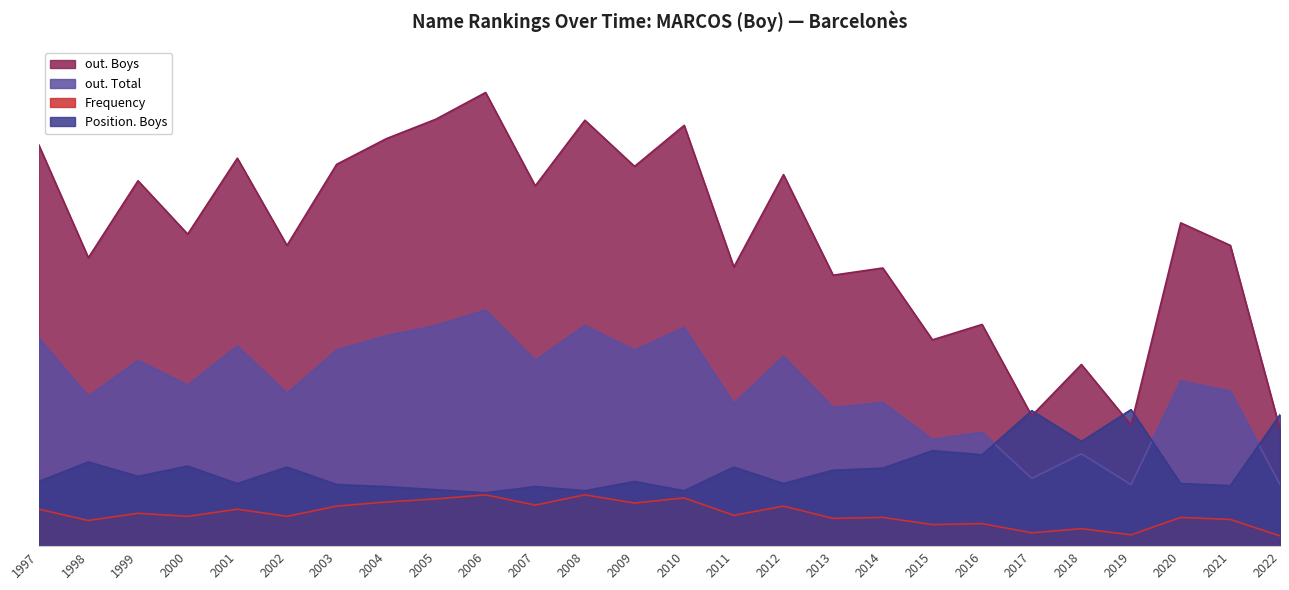

How many categories are shown in the chart?

26